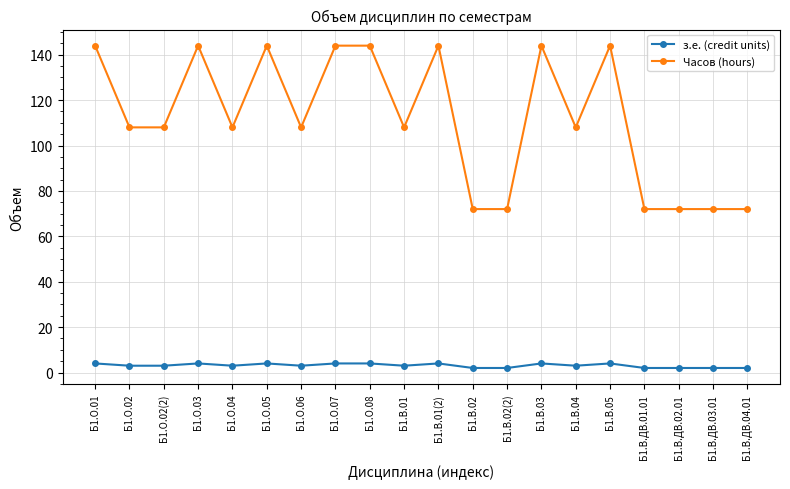

Reading left to right, extract all data points from this chart.

з.е. (credit units): Б1.О.01=4	Б1.О.02=3	Б1.О.02(2)=3	Б1.О.03=4	Б1.О.04=3	Б1.О.05=4	Б1.О.06=3	Б1.О.07=4	Б1.О.08=4	Б1.В.01=3	Б1.В.01(2)=4	Б1.В.02=2	Б1.В.02(2)=2	Б1.В.03=4	Б1.В.04=3	Б1.В.05=4	Б1.В.ДВ.01.01=2	Б1.В.ДВ.02.01=2	Б1.В.ДВ.03.01=2	Б1.В.ДВ.04.01=2
Часов (hours): Б1.О.01=144	Б1.О.02=108	Б1.О.02(2)=108	Б1.О.03=144	Б1.О.04=108	Б1.О.05=144	Б1.О.06=108	Б1.О.07=144	Б1.О.08=144	Б1.В.01=108	Б1.В.01(2)=144	Б1.В.02=72	Б1.В.02(2)=72	Б1.В.03=144	Б1.В.04=108	Б1.В.05=144	Б1.В.ДВ.01.01=72	Б1.В.ДВ.02.01=72	Б1.В.ДВ.03.01=72	Б1.В.ДВ.04.01=72